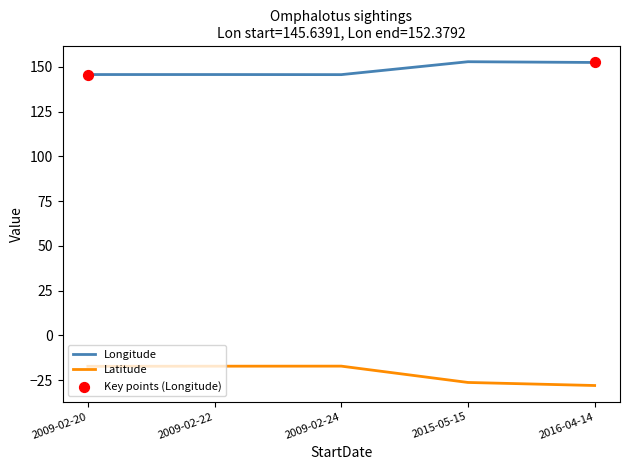

Which series has the largest total across all categories?

Longitude